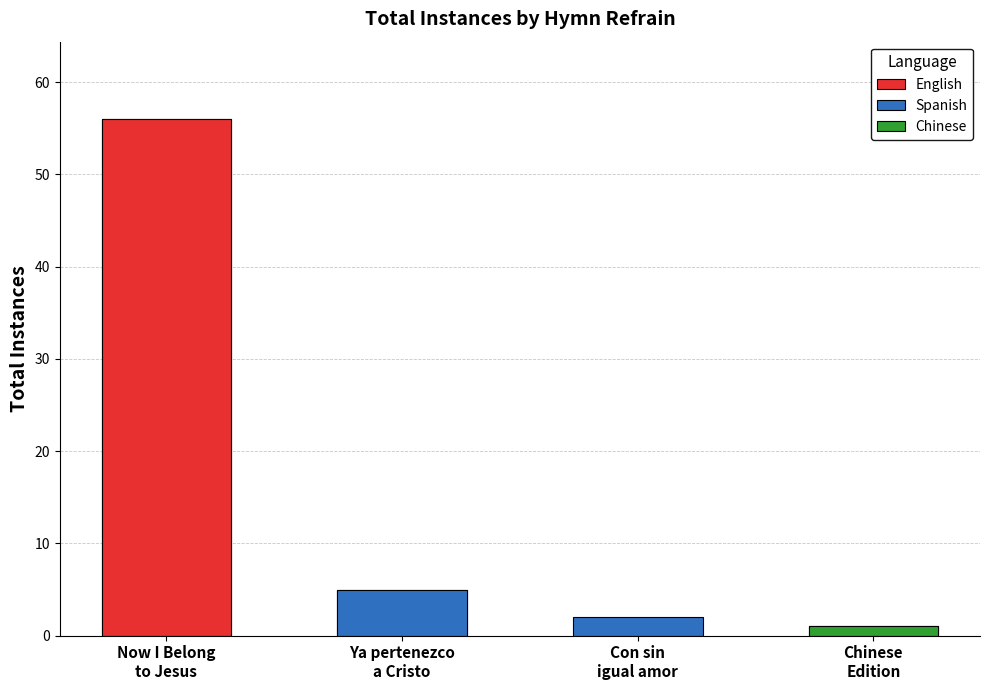

Which label corresponds to the largest value in the chart?

Now I belong to Jesus